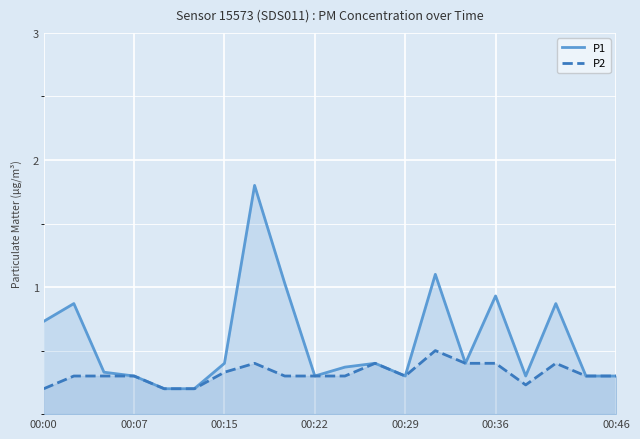

True or false: P1 and P2 intersect in this chart.

False